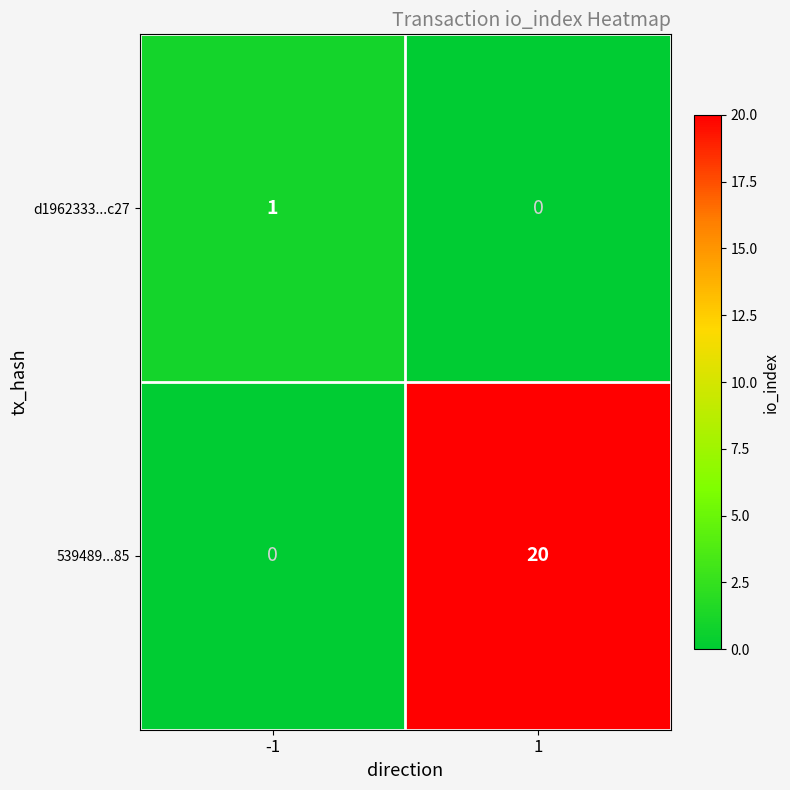

True or false: d1962333...c27 has a value of 1 at 1.

False